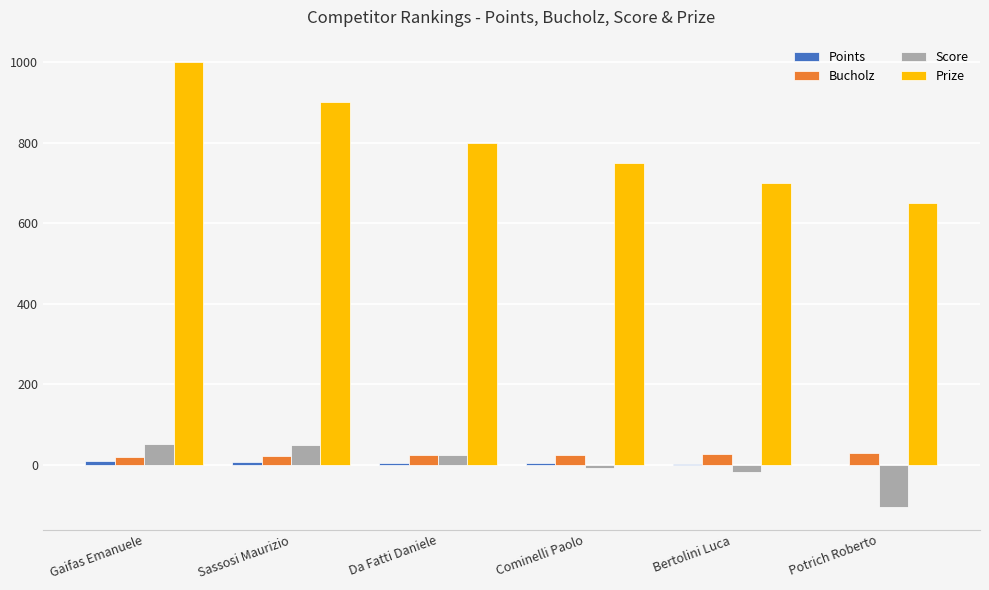

At which category does the chart reach its peak across all series?

Gaifas Emanuele